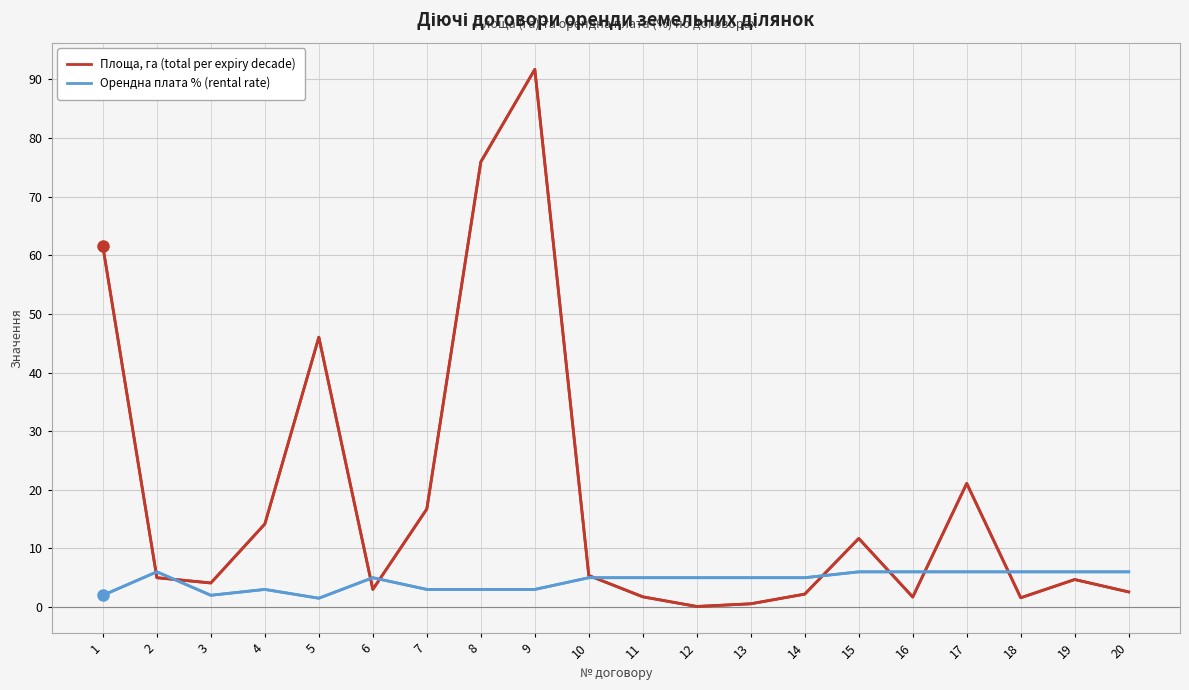

Which series has the widest spread of values?

Площа, га (total per expiry decade)